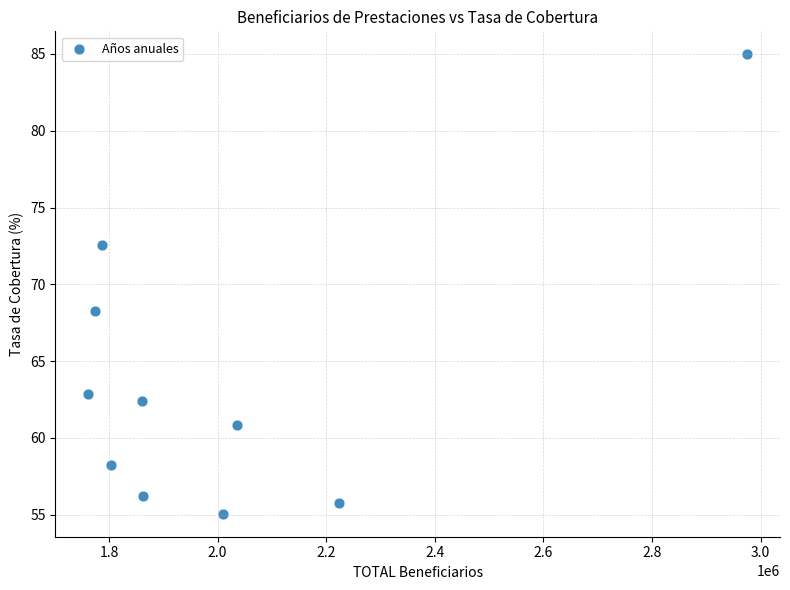

What is the average X value?

2009708.0